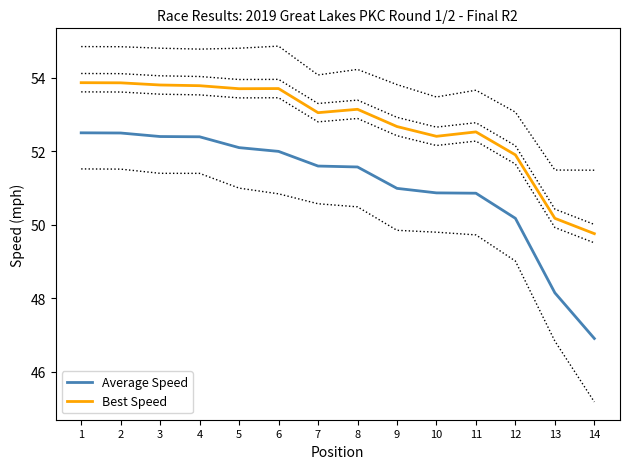

In Best Speed, how many points are higher than both neighbors (excluding endpoints)?

3